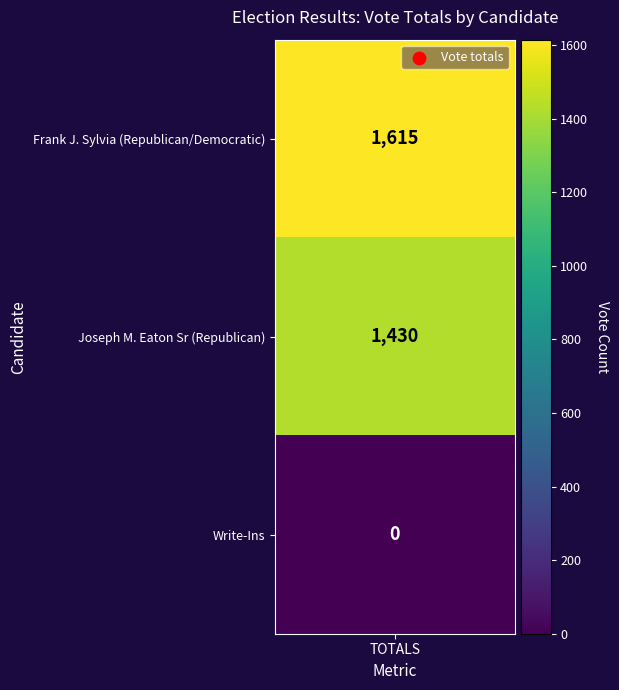

Reading left to right, list all the values displayed in this chart.

0=1615	1=1430	2=0